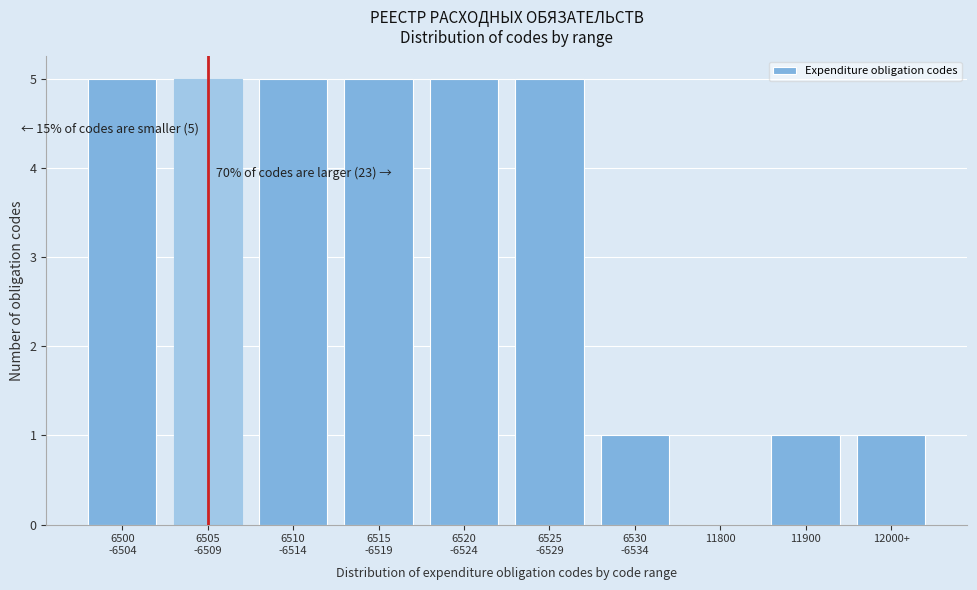

True or false: the data shows 0 at 12000+.

False